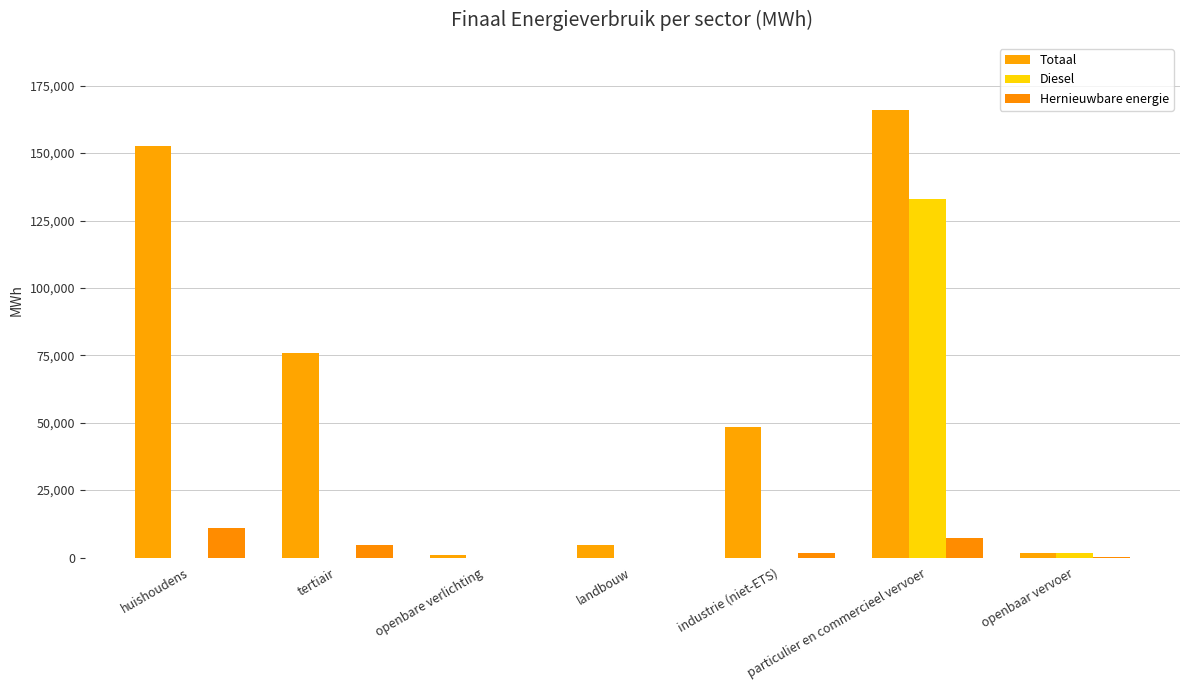

Rank the series by their maximum value, from lowest to highest.

Hernieuwbare energie, Diesel, Totaal